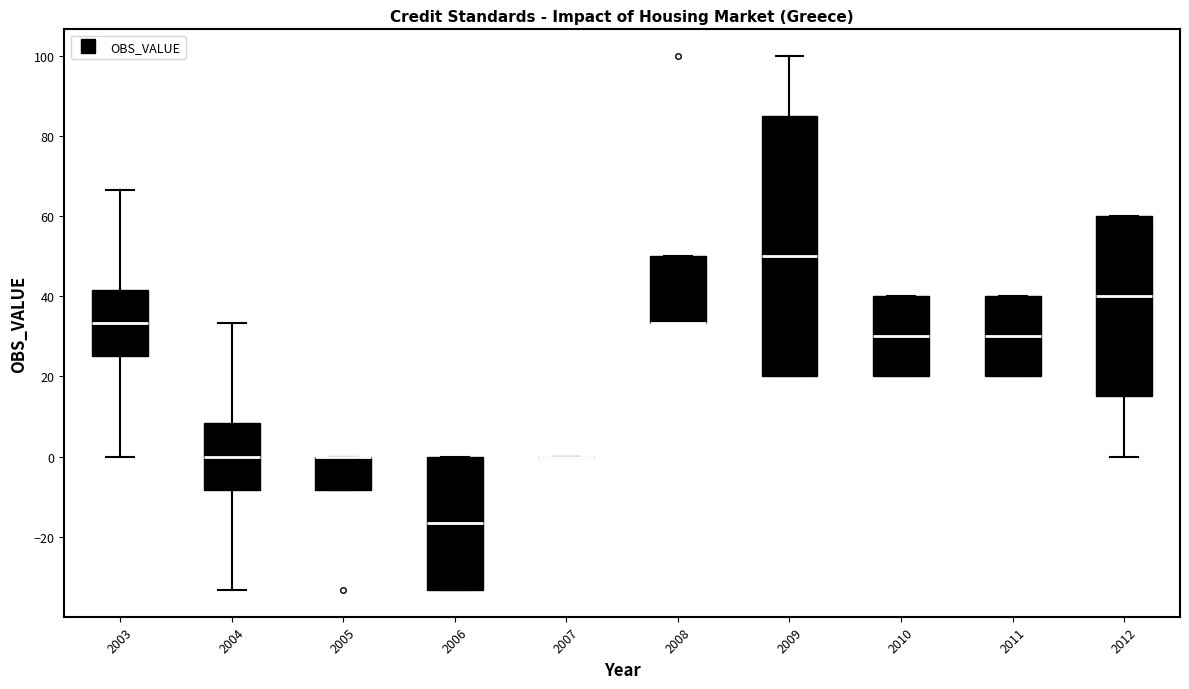

Reading left to right, read every box against the y-axis: the position of its median line, the range the box covers, and the ends of its whiskers. The values are not printed on the chart, so give them approximately, as read against the axis.

2003: median 34, box 24 to 42, whiskers 0 to 66
2004: median 0, box -8 to 8, whiskers -34 to 34
2005: median 0 (drawn on the box's upper edge), box -8 to 0, whiskers -8 to 0
2006: median -16, box -34 to 0, whiskers -34 to 0
2007: box collapsed to a line at 0, whiskers 0 to 0
2008: median 34 (drawn on the box's lower edge), box 34 to 50, whiskers 34 to 50
2009: median 50, box 20 to 86, whiskers 20 to 100
2010: median 30, box 20 to 40, whiskers 20 to 40
2011: median 30, box 20 to 40, whiskers 20 to 40
2012: median 40, box 16 to 60, whiskers 0 to 60